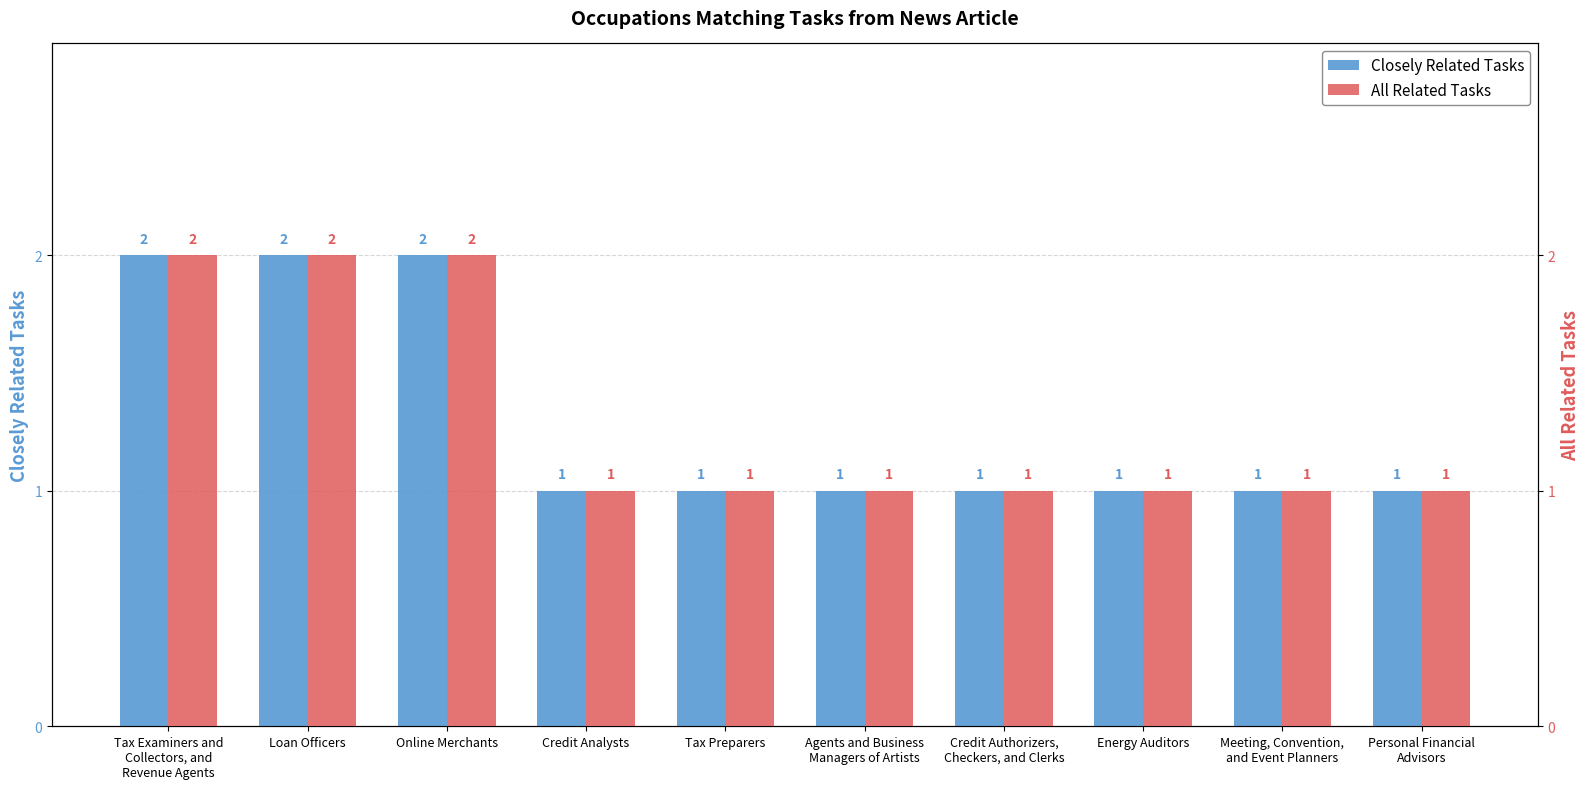

Is the value of Closely Related Tasks at Loan Officers greater than the value of All Related Tasks at Meeting, Convention,
and Event Planners?

Yes